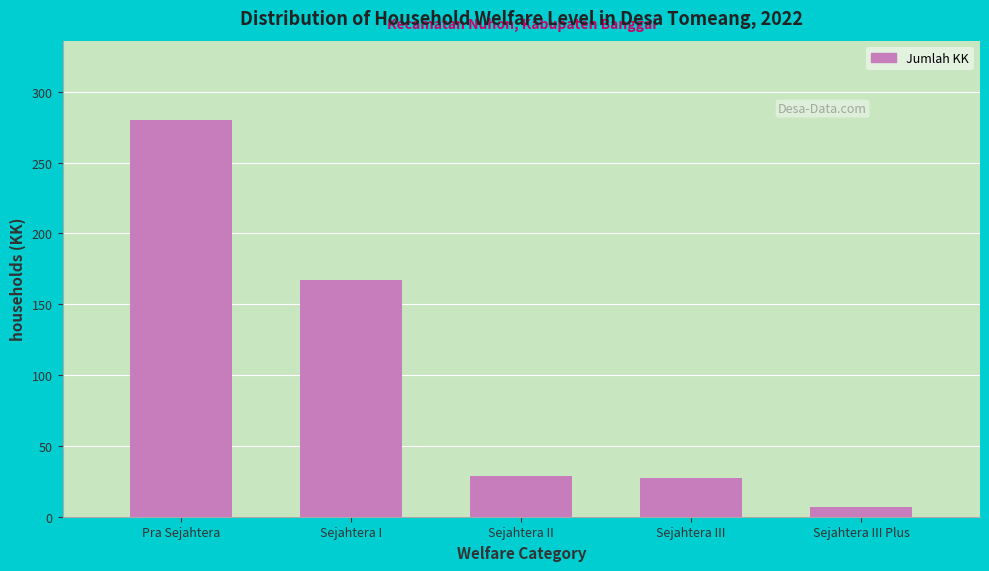

Reading left to right, list all the values displayed in this chart.

Pra Sejahtera=280	Sejahtera I=167	Sejahtera II=29	Sejahtera III=27	Sejahtera III Plus=7